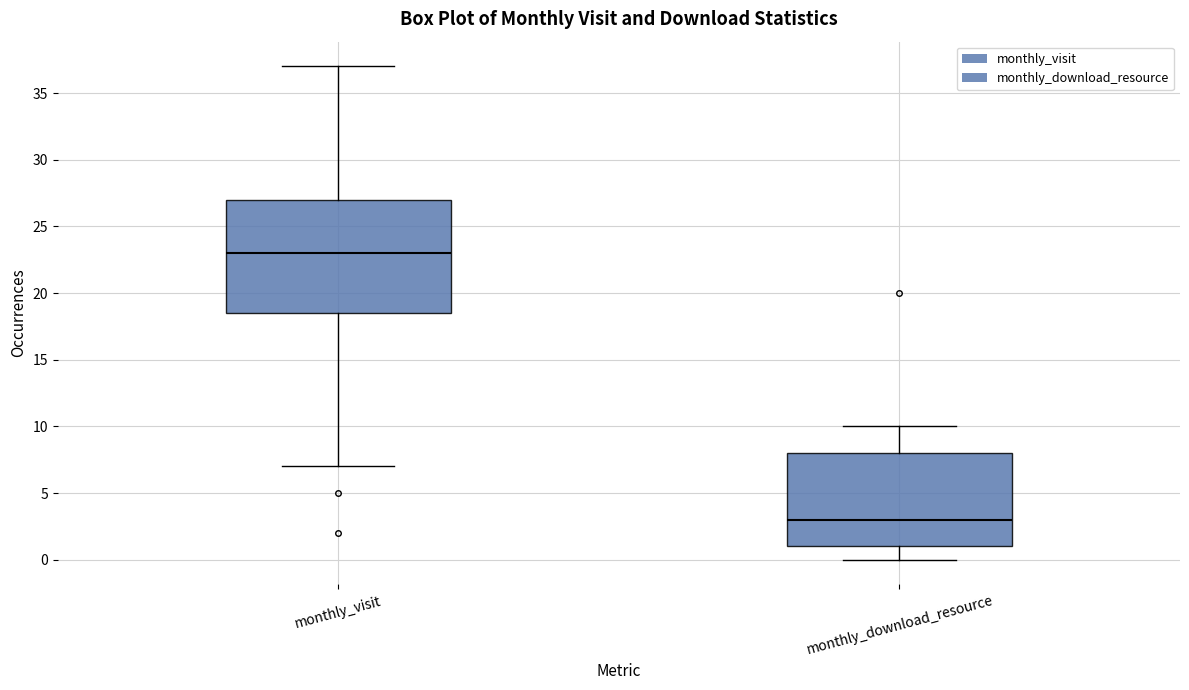

Which box is the tallest, from its lower edge to its upper edge?

monthly_visit